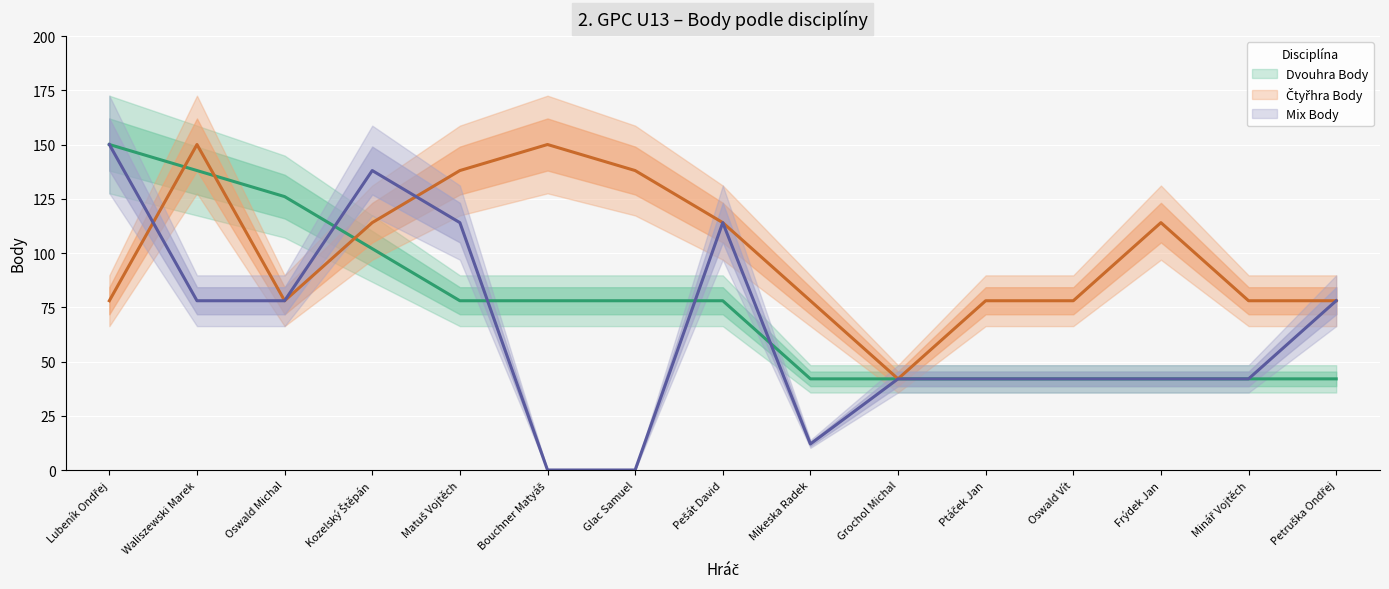

Which category has the highest value across all series?

Lubeník Ondřej